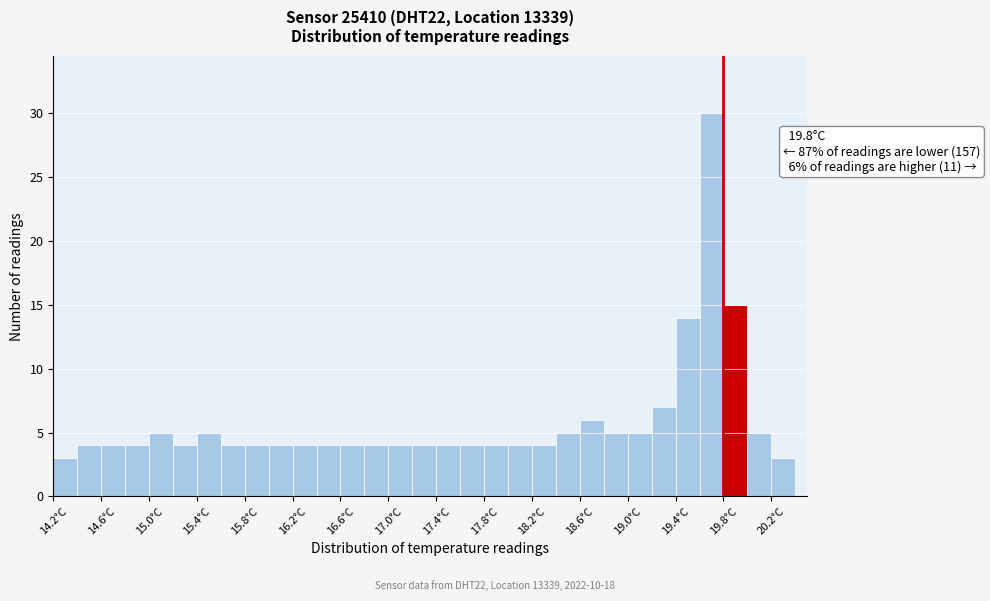

Which range on the x-axis has the tallest bar?

19.6 to 19.8